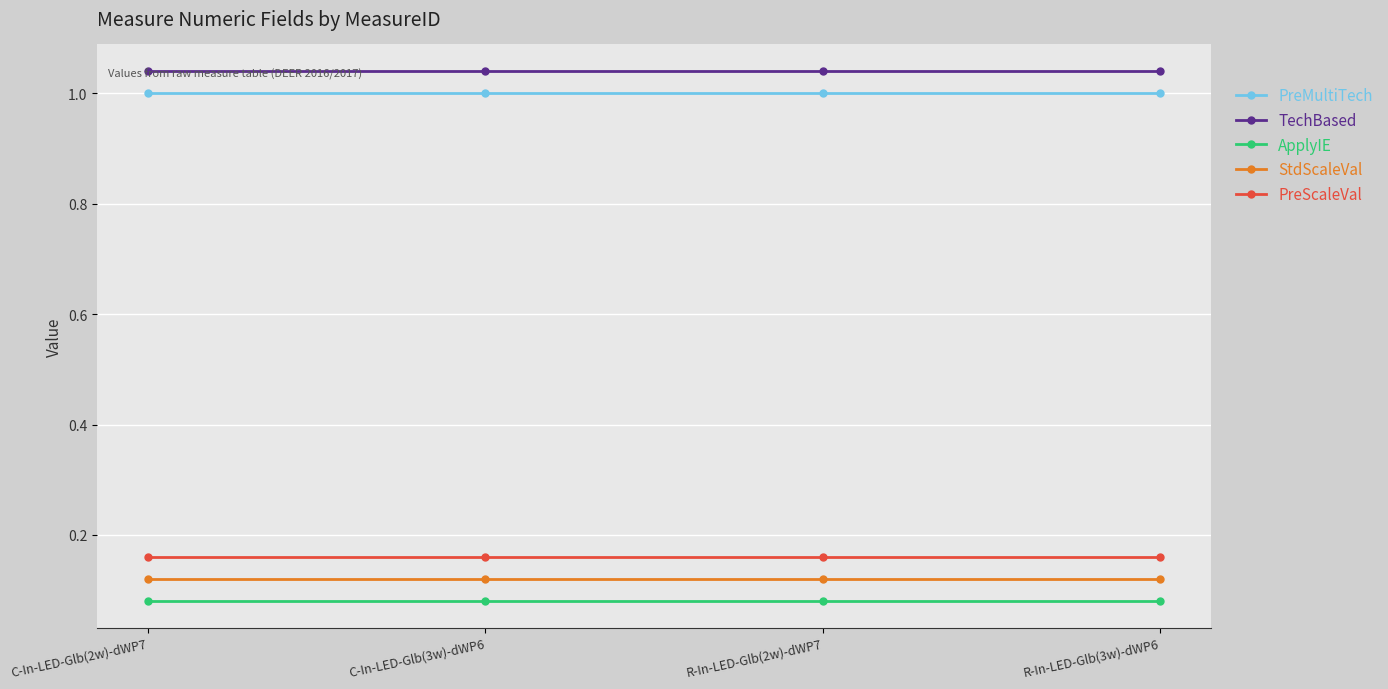

The value of PreMultiTech at R-In-LED-Glb(2w)-dWP7 is 1.0. True or false?

True